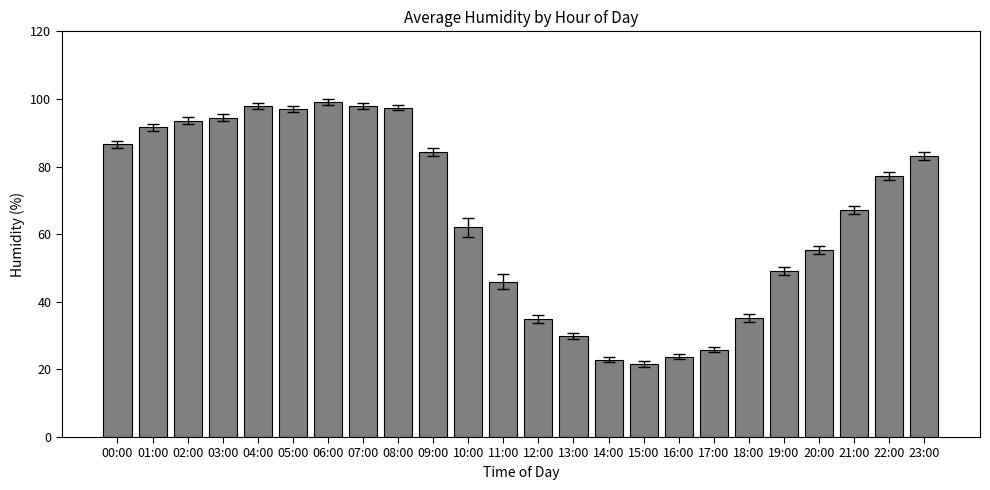

What is the change in value from 01:00 to 09:00?

-7.4